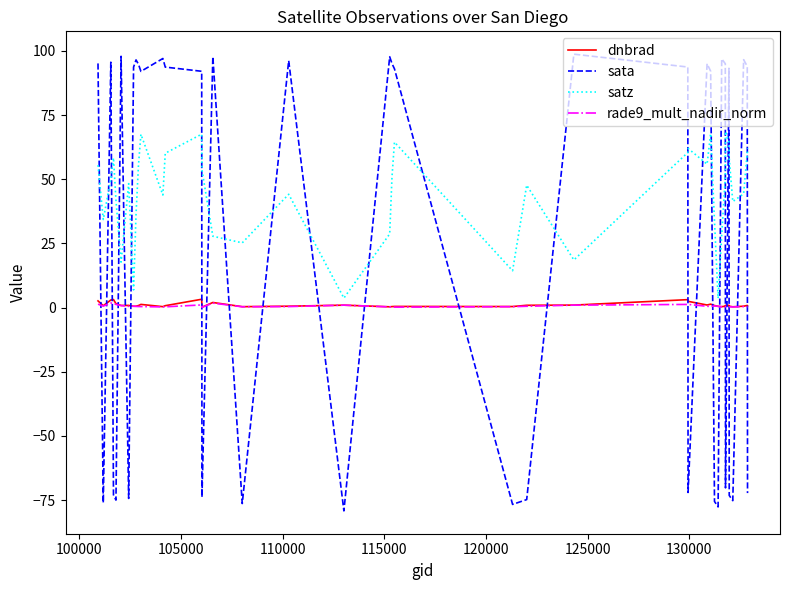

What is the minimum value shown in the chart?

-79.2